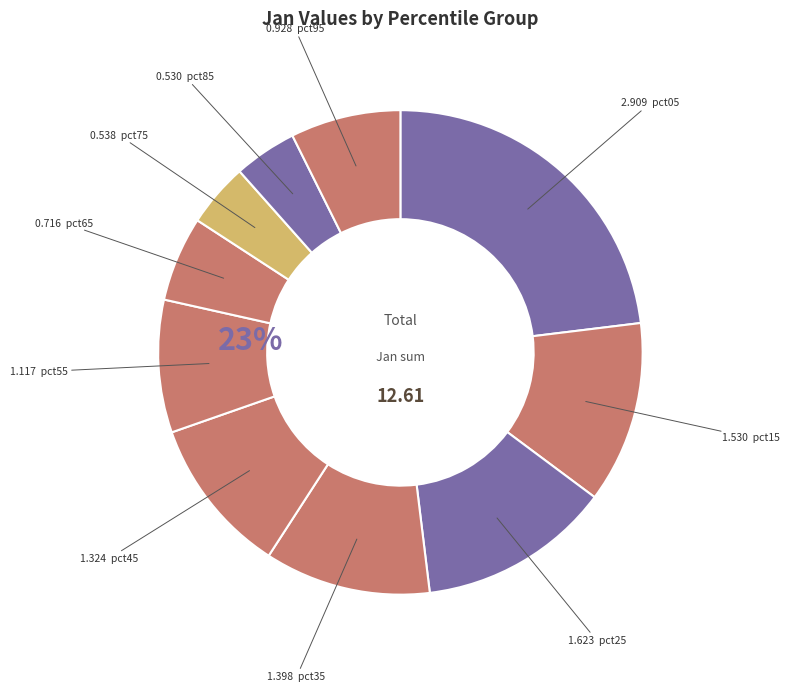

Which category has the smallest portion of the pie?

pct85